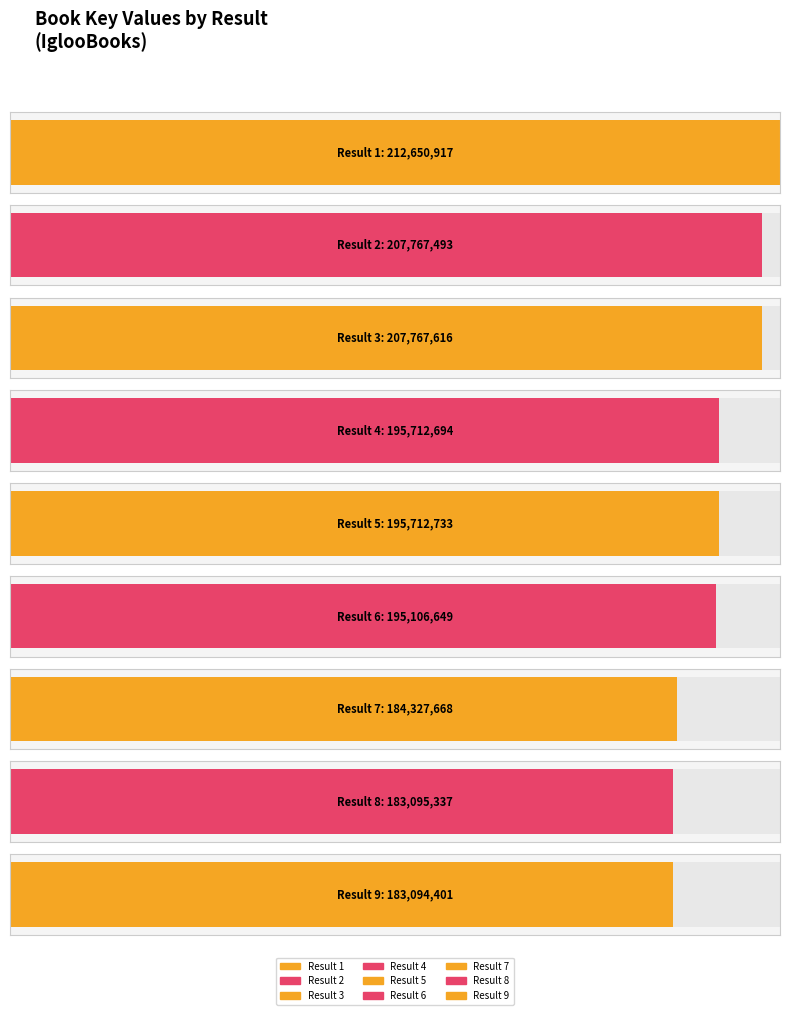

True or false: the data shows 183095337 at 8.

True